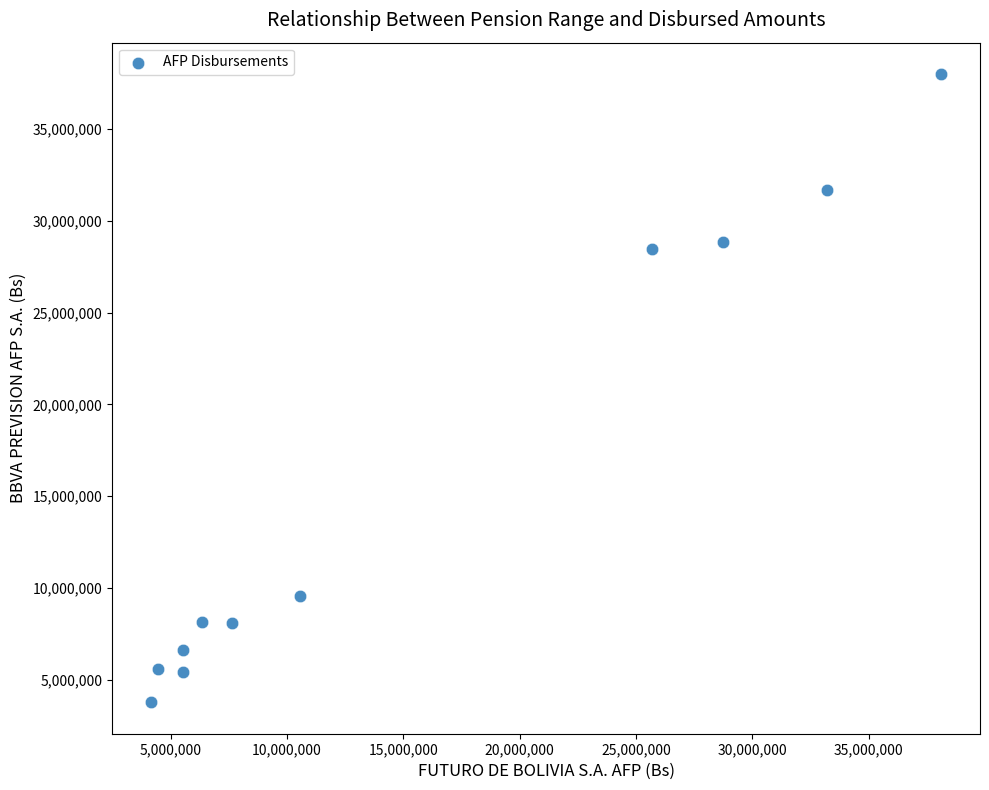

What is the range of Y values (max minus min)?

34207799.9